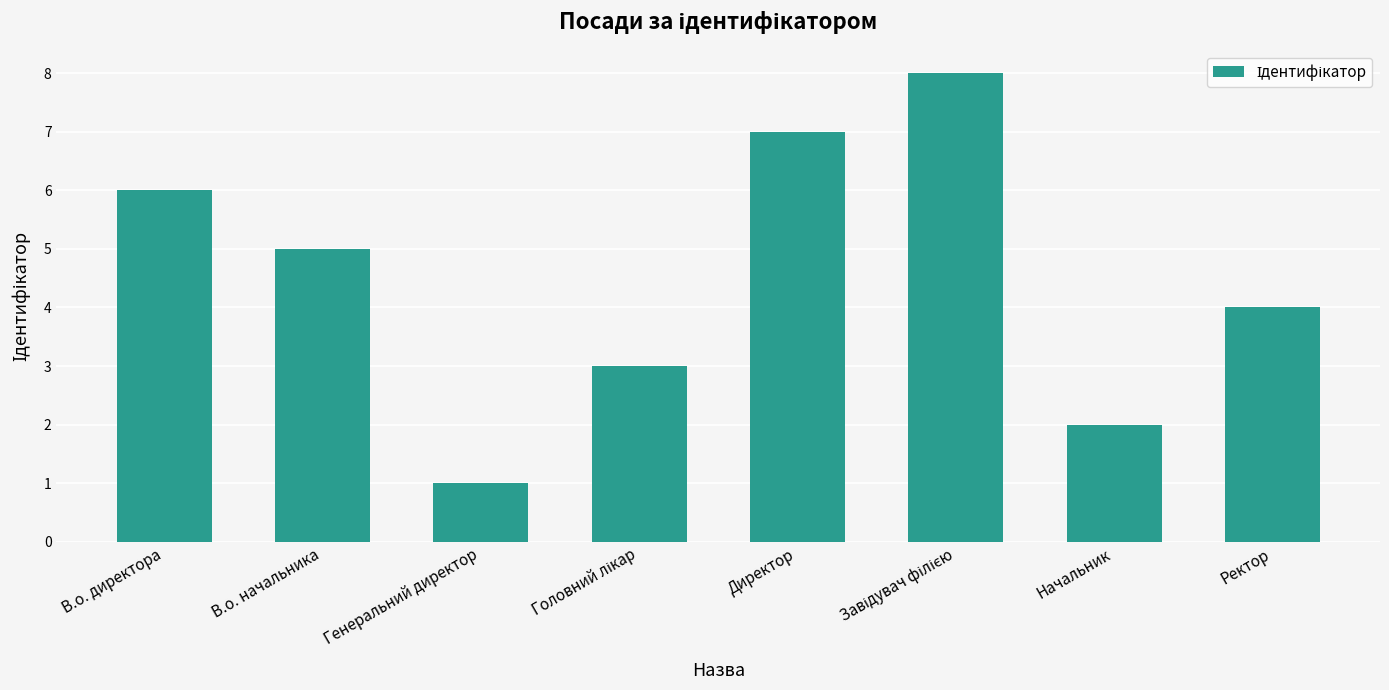

Reading left to right, transcribe all the data shown in this chart.

6	5	1	3	7	8	2	4